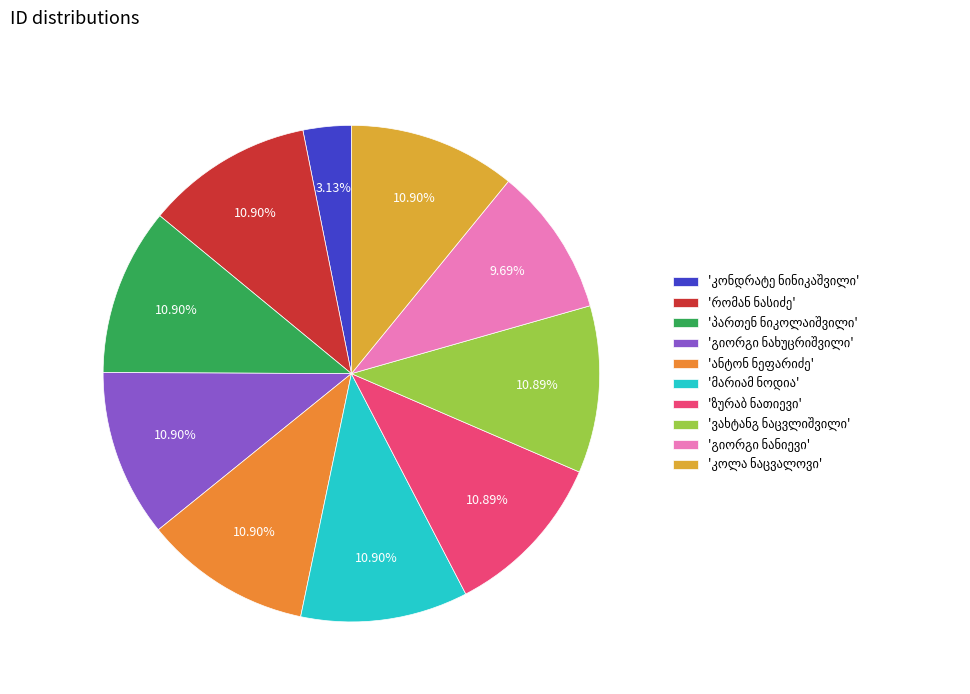

Does any single category account for the majority?

No